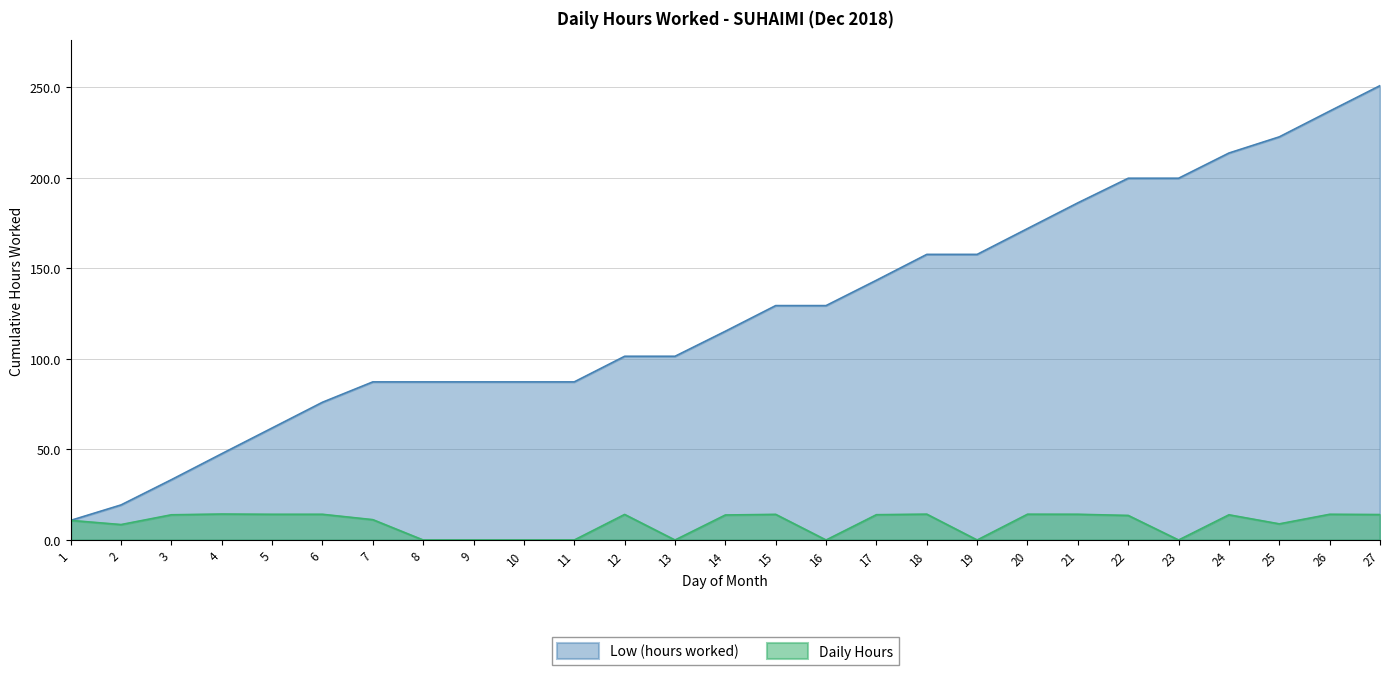

Reading right to left, what are all the values shown in this chart?

14.1	14.2	8.9	13.9	0.0	13.6	14.2	14.2	0.0	14.3	14.0	0.0	14.2	13.8	0.0	14.1	0.0	0.0	0.0	0.0	11.2	14.2	14.2	14.3	13.9	8.5	10.8